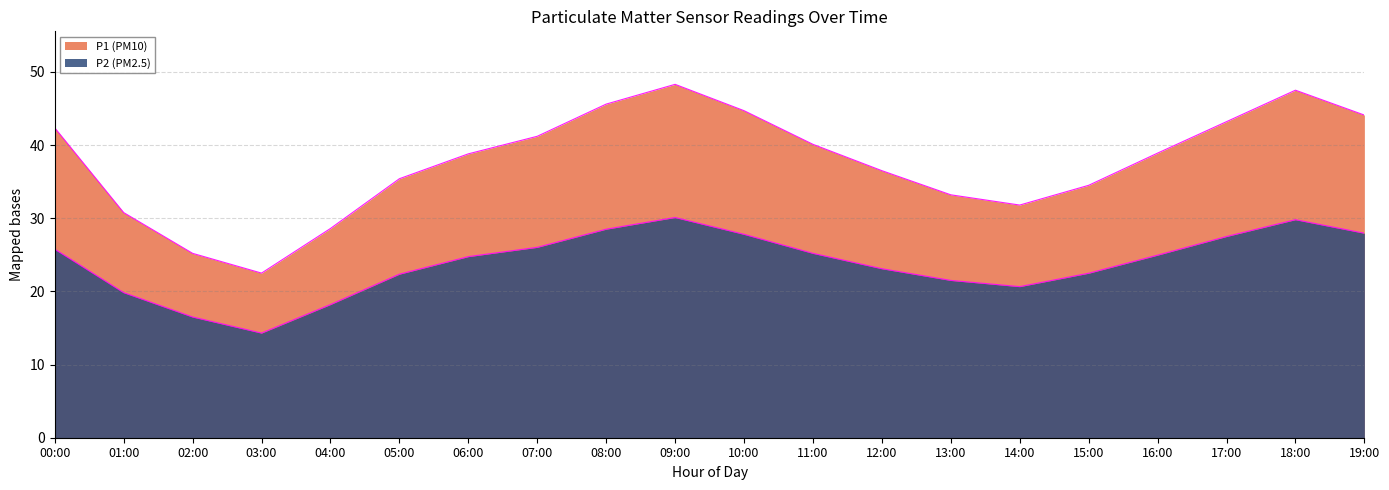

What is the label of the 8th point from the left?

07:00